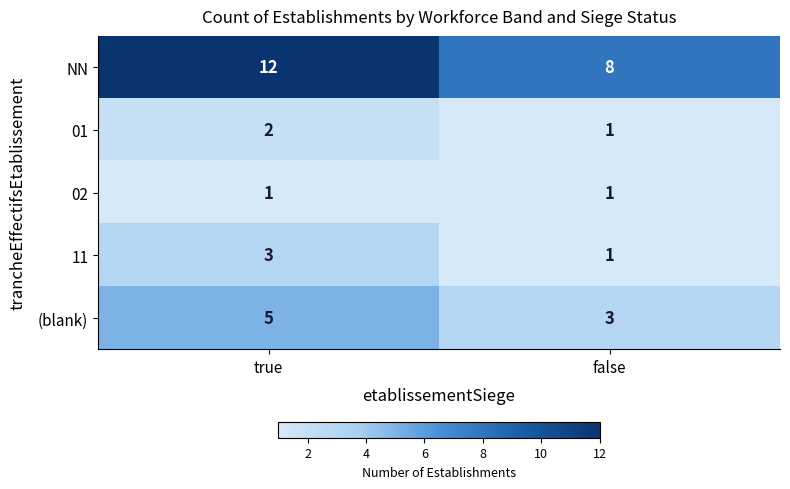

Read the NN value at false.

8